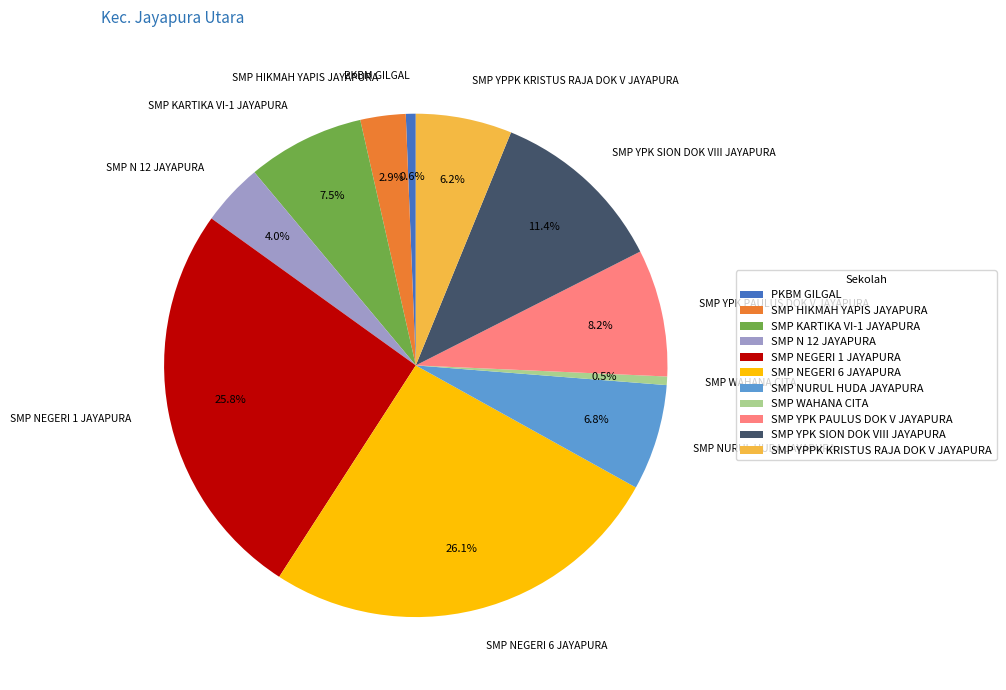

How many segments does this pie chart have?

11